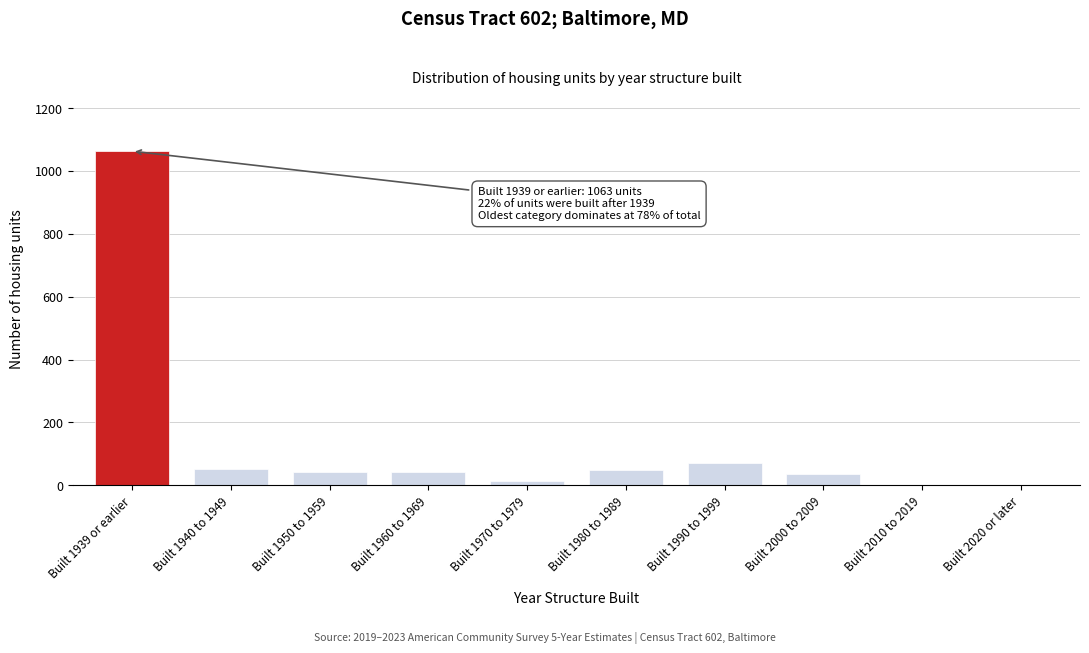

What is the sum of the values at Built 1990 to 1999 and Built 1980 to 1989?

120